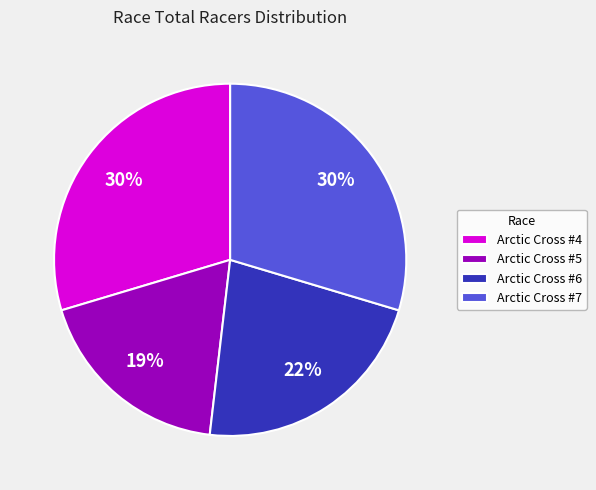

To the nearest percent, what percentage of the pie is Arctic Cross #4?

30%